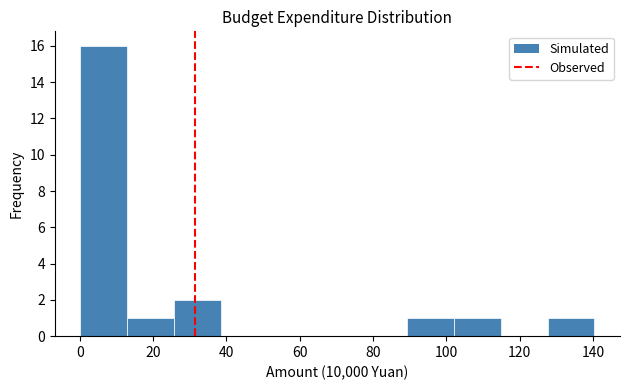

What is the height of the bar covering 0 to 12 on the x-axis? Neither the bar edges nor the heights are printed on the chart, so give them approximately, as read against the axes.

16